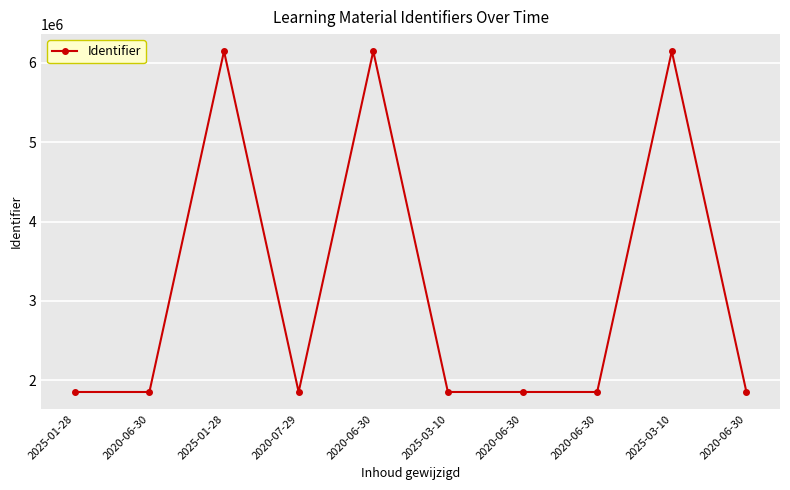

Reading right to left, transcribe all the data shown in this chart.

1850990	6149165	1850980	1850982	1850979	6149160	1850897	6149158	1850895	1850894